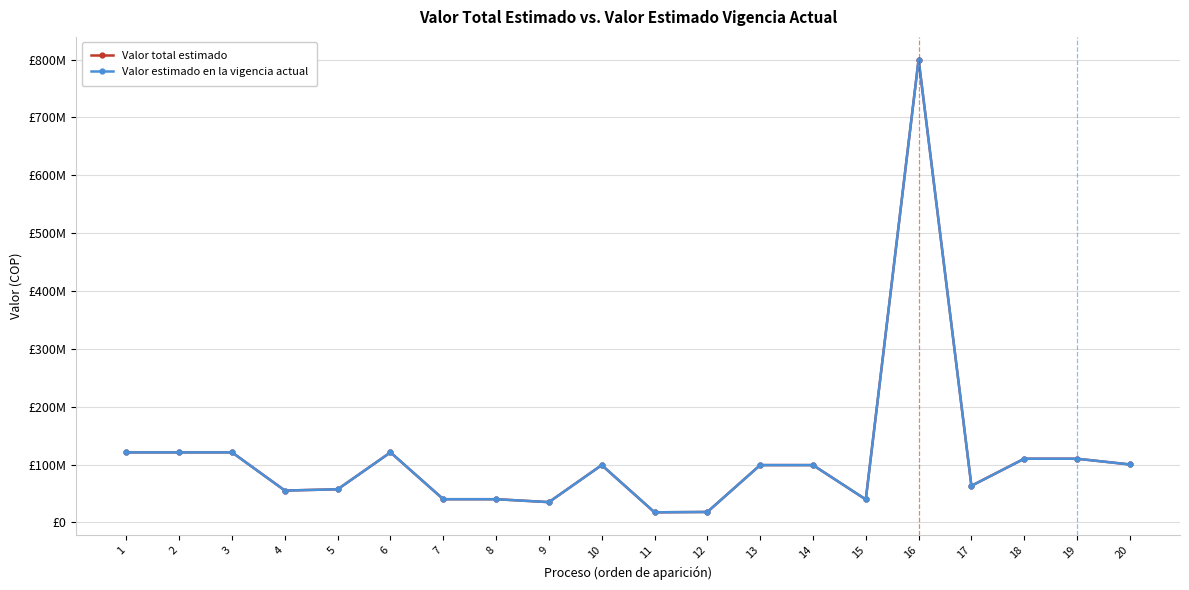

Is this an area chart (filled region under the line)?

No